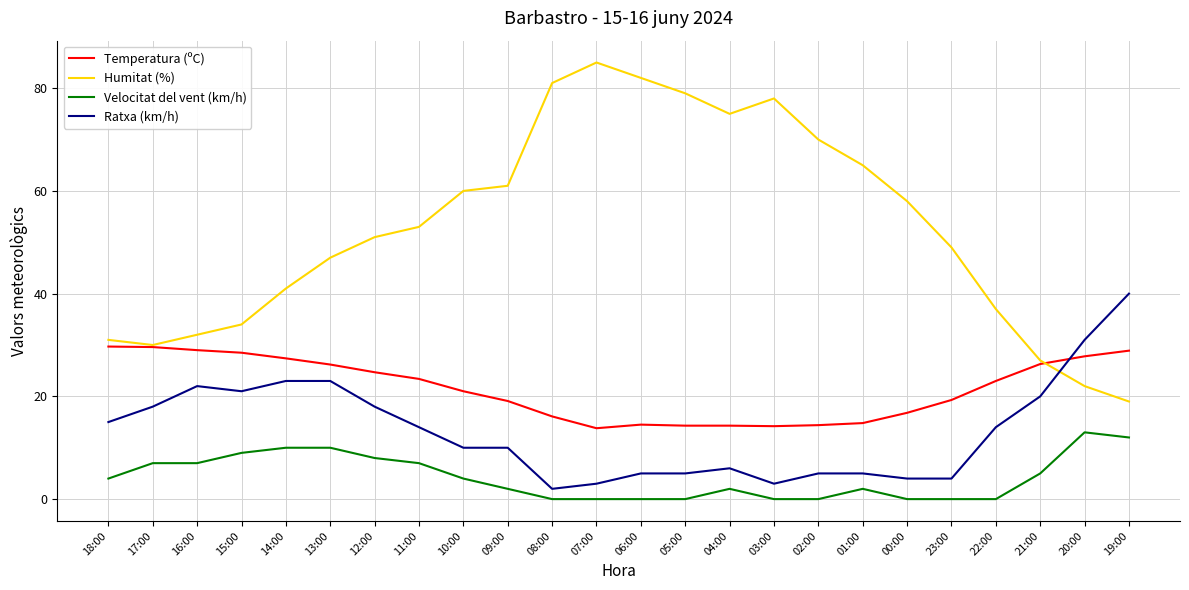

What is the average value of the Temperatura (ºC) series?

21.5